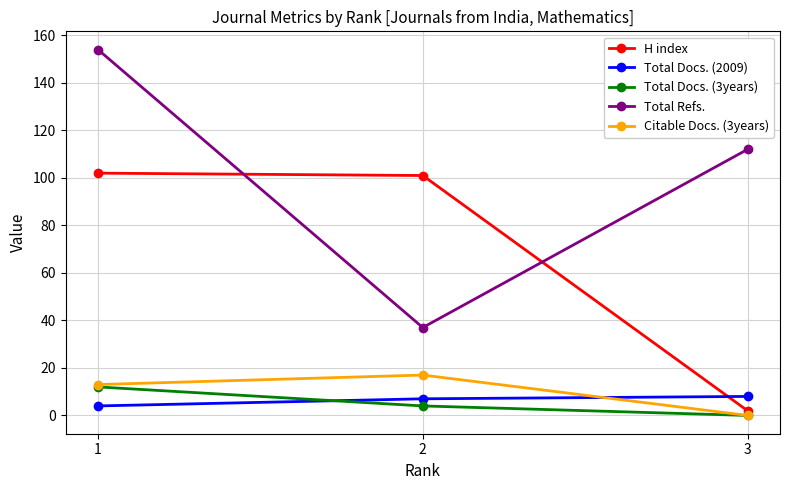

What is the difference between the highest and lowest values at 3?

112